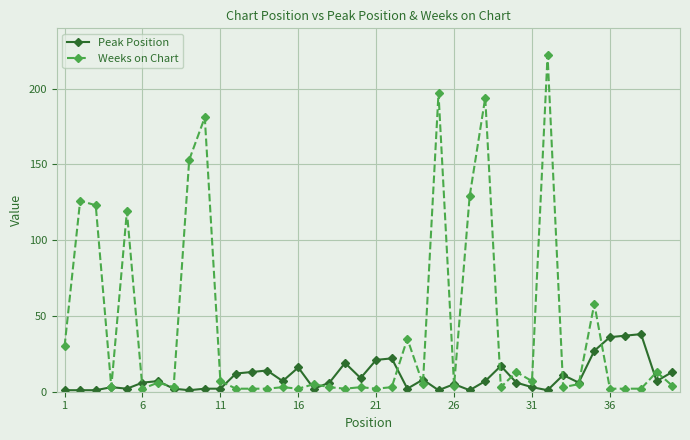

Rank the series by their average value, from lowest to highest.

Peak Position, Weeks on Chart